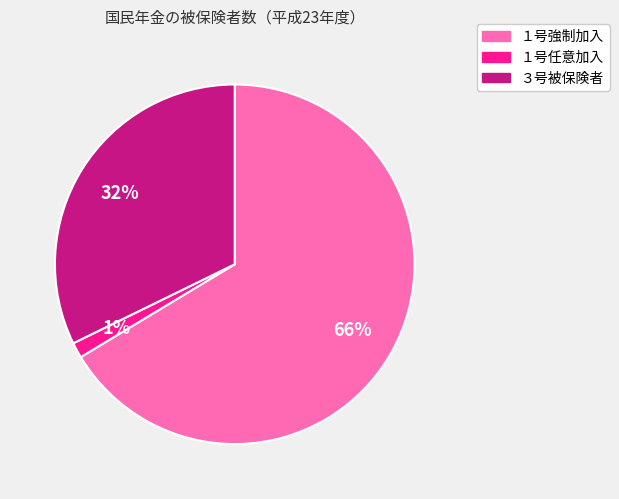

Is the sum of １号任意加入 and ３号被保険者 greater than half?

No